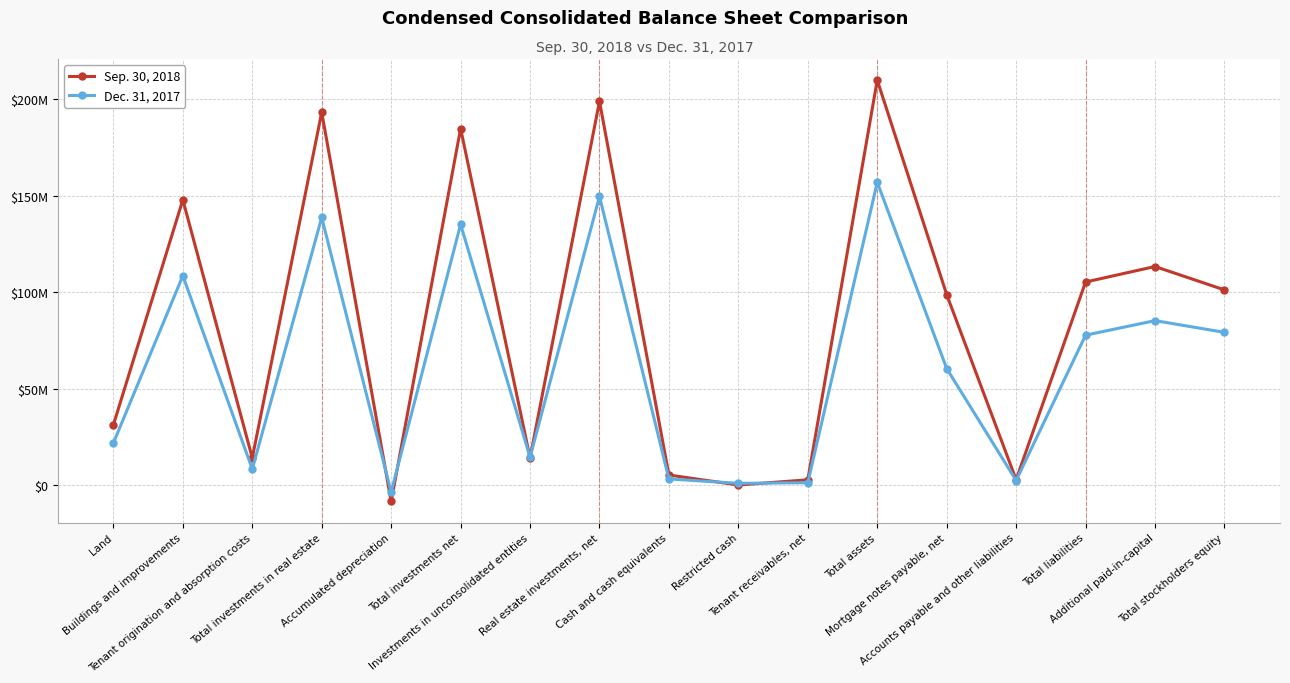

How many values in the Sep. 30, 2018 series are below 98829220?

8